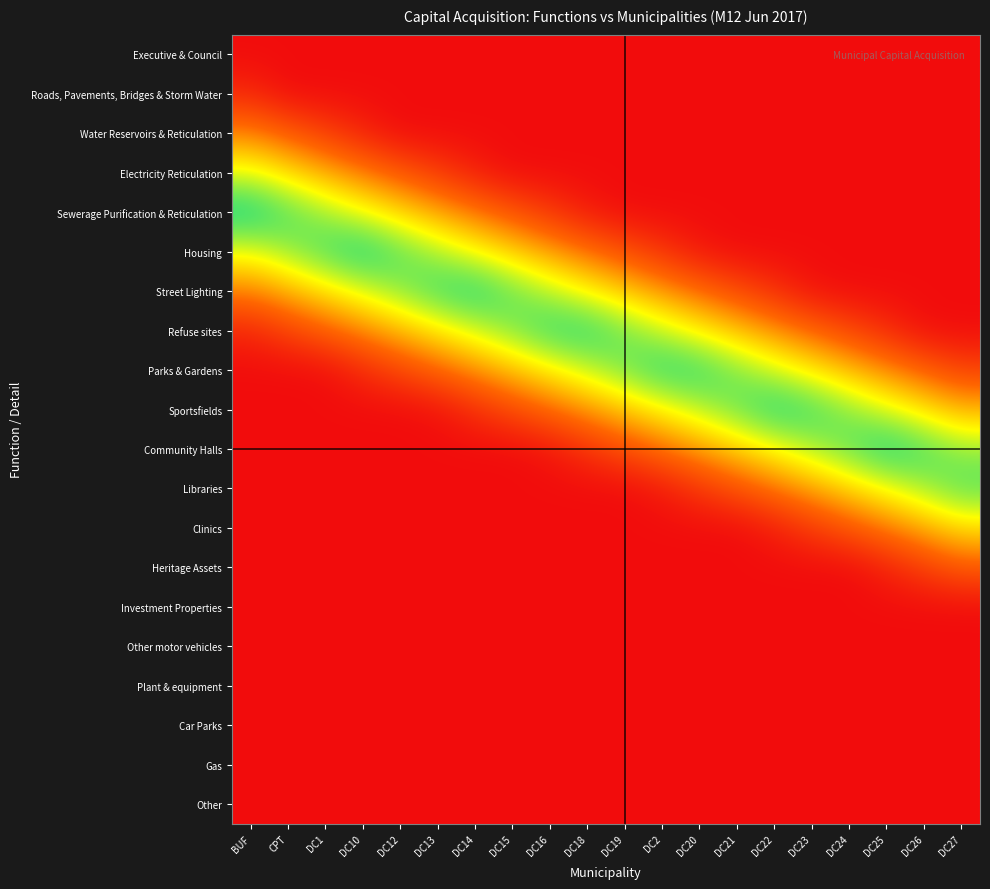

Reading left to right, transcribe all the data shown in this chart.

Executive & Council: BUF=0.0	CPT=0.0	DC1=0.0	DC10=0.0	DC12=0.0	DC13=0.0	DC14=0.0	DC15=0.0	DC16=0.0	DC18=0.0	DC19=0.0	DC2=0.0	DC20=0.0	DC21=0.0	DC22=0.0	DC23=0.0	DC24=0.0	DC25=0.0	DC26=0.0	DC27=0.0
Roads, Pavements, Bridges & Storm Water: BUF=0.1	CPT=0.0	DC1=0.0	DC10=0.0	DC12=0.0	DC13=0.0	DC14=0.0	DC15=0.0	DC16=0.0	DC18=0.0	DC19=0.0	DC2=0.0	DC20=0.0	DC21=0.0	DC22=0.0	DC23=0.0	DC24=0.0	DC25=0.0	DC26=0.0	DC27=0.0
Water Reservoirs & Reticulation: BUF=0.4	CPT=0.3	DC1=0.2	DC10=0.1	DC12=0.0	DC13=0.0	DC14=0.0	DC15=0.0	DC16=0.0	DC18=0.0	DC19=0.0	DC2=0.0	DC20=0.0	DC21=0.0	DC22=0.0	DC23=0.0	DC24=0.0	DC25=0.0	DC26=0.0	DC27=0.0
Electricity Reticulation: BUF=0.7	CPT=0.6	DC1=0.5	DC10=0.4	DC12=0.3	DC13=0.2	DC14=0.1	DC15=0.0	DC16=0.0	DC18=0.0	DC19=0.0	DC2=0.0	DC20=0.0	DC21=0.0	DC22=0.0	DC23=0.0	DC24=0.0	DC25=0.0	DC26=0.0	DC27=0.0
Sewerage Purification & Reticulation: BUF=1.0	CPT=0.9	DC1=0.8	DC10=0.7	DC12=0.6	DC13=0.5	DC14=0.4	DC15=0.3	DC16=0.2	DC18=0.1	DC19=0.0	DC2=0.0	DC20=0.0	DC21=0.0	DC22=0.0	DC23=0.0	DC24=0.0	DC25=0.0	DC26=0.0	DC27=0.0
Housing: BUF=0.7	CPT=0.8	DC1=0.9	DC10=1.0	DC12=0.9	DC13=0.8	DC14=0.7	DC15=0.6	DC16=0.5	DC18=0.4	DC19=0.2	DC2=0.1	DC20=0.0	DC21=0.0	DC22=0.0	DC23=0.0	DC24=0.0	DC25=0.0	DC26=0.0	DC27=0.0
Street Lighting: BUF=0.4	CPT=0.5	DC1=0.6	DC10=0.7	DC12=0.8	DC13=0.9	DC14=1.0	DC15=0.9	DC16=0.8	DC18=0.7	DC19=0.5	DC2=0.4	DC20=0.3	DC21=0.2	DC22=0.1	DC23=0.0	DC24=0.0	DC25=0.0	DC26=0.0	DC27=0.0
Refuse sites: BUF=0.1	CPT=0.2	DC1=0.3	DC10=0.4	DC12=0.5	DC13=0.6	DC14=0.7	DC15=0.8	DC16=0.9	DC18=1.0	DC19=0.8	DC2=0.7	DC20=0.6	DC21=0.5	DC22=0.4	DC23=0.3	DC24=0.2	DC25=0.1	DC26=0.0	DC27=0.0
Parks & Gardens: BUF=0.0	CPT=0.0	DC1=0.0	DC10=0.1	DC12=0.2	DC13=0.3	DC14=0.4	DC15=0.5	DC16=0.6	DC18=0.7	DC19=0.8	DC2=1.0	DC20=0.9	DC21=0.8	DC22=0.7	DC23=0.6	DC24=0.5	DC25=0.4	DC26=0.3	DC27=0.2
Sportsfields: BUF=0.0	CPT=0.0	DC1=0.0	DC10=0.0	DC12=0.0	DC13=0.0	DC14=0.1	DC15=0.2	DC16=0.3	DC18=0.4	DC19=0.5	DC2=0.7	DC20=0.8	DC21=0.9	DC22=1.0	DC23=0.9	DC24=0.8	DC25=0.7	DC26=0.6	DC27=0.5
Community Halls: BUF=0.0	CPT=0.0	DC1=0.0	DC10=0.0	DC12=0.0	DC13=0.0	DC14=0.0	DC15=0.0	DC16=0.0	DC18=0.1	DC19=0.2	DC2=0.4	DC20=0.5	DC21=0.6	DC22=0.7	DC23=0.8	DC24=0.9	DC25=1.0	DC26=0.9	DC27=0.8
Libraries: BUF=0.0	CPT=0.0	DC1=0.0	DC10=0.0	DC12=0.0	DC13=0.0	DC14=0.0	DC15=0.0	DC16=0.0	DC18=0.0	DC19=0.0	DC2=0.1	DC20=0.2	DC21=0.3	DC22=0.4	DC23=0.5	DC24=0.6	DC25=0.7	DC26=0.8	DC27=0.9
Clinics: BUF=0.0	CPT=0.0	DC1=0.0	DC10=0.0	DC12=0.0	DC13=0.0	DC14=0.0	DC15=0.0	DC16=0.0	DC18=0.0	DC19=0.0	DC2=0.0	DC20=0.0	DC21=0.0	DC22=0.1	DC23=0.2	DC24=0.3	DC25=0.4	DC26=0.5	DC27=0.6
Heritage Assets: BUF=0.0	CPT=0.0	DC1=0.0	DC10=0.0	DC12=0.0	DC13=0.0	DC14=0.0	DC15=0.0	DC16=0.0	DC18=0.0	DC19=0.0	DC2=0.0	DC20=0.0	DC21=0.0	DC22=0.0	DC23=0.0	DC24=0.0	DC25=0.1	DC26=0.2	DC27=0.3
Investment Properties: BUF=0.0	CPT=0.0	DC1=0.0	DC10=0.0	DC12=0.0	DC13=0.0	DC14=0.0	DC15=0.0	DC16=0.0	DC18=0.0	DC19=0.0	DC2=0.0	DC20=0.0	DC21=0.0	DC22=0.0	DC23=0.0	DC24=0.0	DC25=0.0	DC26=0.0	DC27=0.0
Other motor vehicles: BUF=0.0	CPT=0.0	DC1=0.0	DC10=0.0	DC12=0.0	DC13=0.0	DC14=0.0	DC15=0.0	DC16=0.0	DC18=0.0	DC19=0.0	DC2=0.0	DC20=0.0	DC21=0.0	DC22=0.0	DC23=0.0	DC24=0.0	DC25=0.0	DC26=0.0	DC27=0.0
Plant & equipment: BUF=0.0	CPT=0.0	DC1=0.0	DC10=0.0	DC12=0.0	DC13=0.0	DC14=0.0	DC15=0.0	DC16=0.0	DC18=0.0	DC19=0.0	DC2=0.0	DC20=0.0	DC21=0.0	DC22=0.0	DC23=0.0	DC24=0.0	DC25=0.0	DC26=0.0	DC27=0.0
Car Parks: BUF=0.0	CPT=0.0	DC1=0.0	DC10=0.0	DC12=0.0	DC13=0.0	DC14=0.0	DC15=0.0	DC16=0.0	DC18=0.0	DC19=0.0	DC2=0.0	DC20=0.0	DC21=0.0	DC22=0.0	DC23=0.0	DC24=0.0	DC25=0.0	DC26=0.0	DC27=0.0
Gas: BUF=0.0	CPT=0.0	DC1=0.0	DC10=0.0	DC12=0.0	DC13=0.0	DC14=0.0	DC15=0.0	DC16=0.0	DC18=0.0	DC19=0.0	DC2=0.0	DC20=0.0	DC21=0.0	DC22=0.0	DC23=0.0	DC24=0.0	DC25=0.0	DC26=0.0	DC27=0.0
Other: BUF=0.0	CPT=0.0	DC1=0.0	DC10=0.0	DC12=0.0	DC13=0.0	DC14=0.0	DC15=0.0	DC16=0.0	DC18=0.0	DC19=0.0	DC2=0.0	DC20=0.0	DC21=0.0	DC22=0.0	DC23=0.0	DC24=0.0	DC25=0.0	DC26=0.0	DC27=0.0